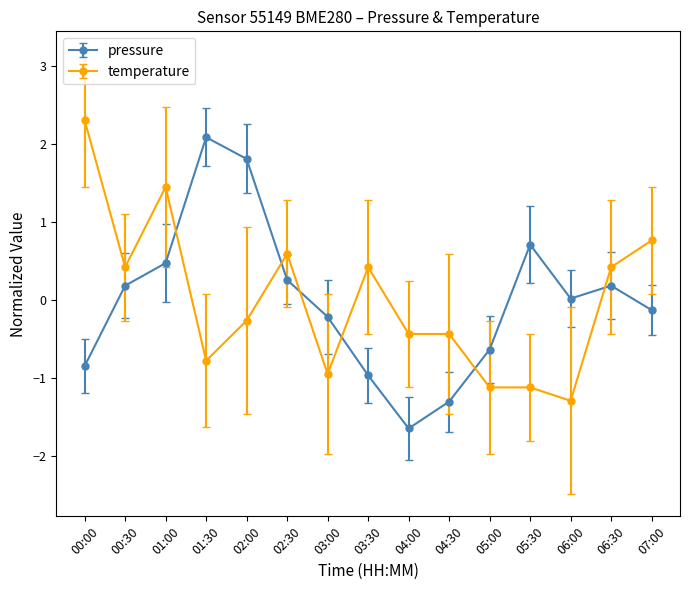

How many lines are shown in the chart?

2